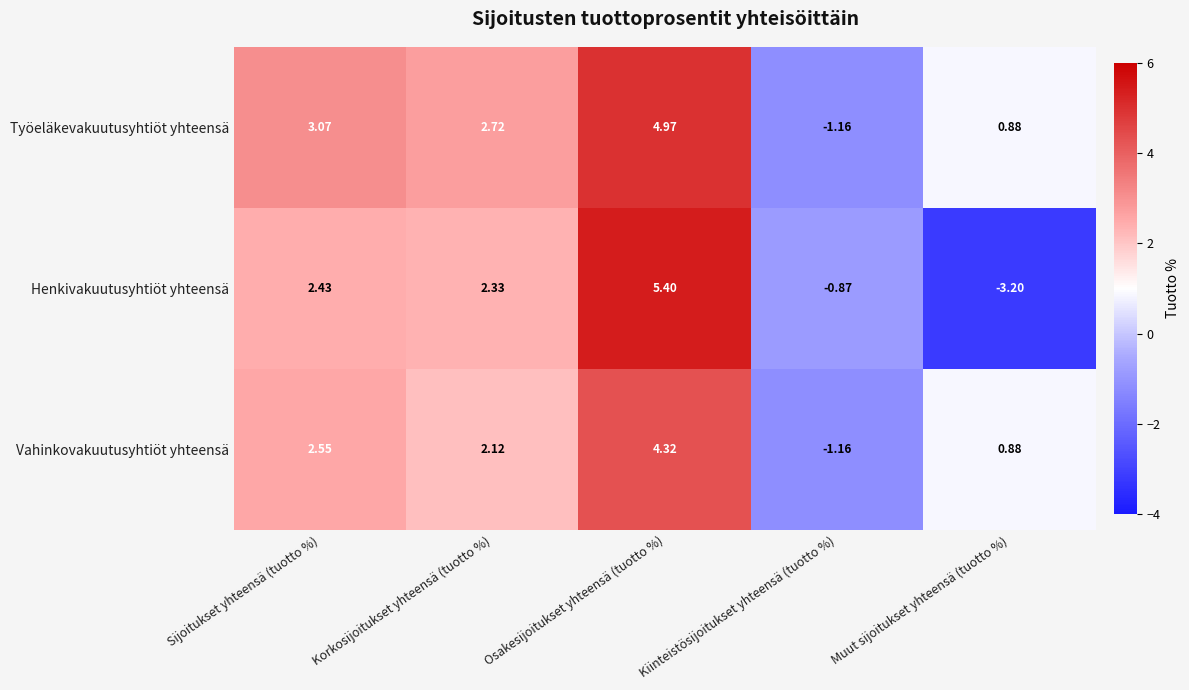

Which category has the lowest value in the Henkivakuutusyhtiöt yhteensä series?

Muut sijoitukset yhteensä (tuotto %)